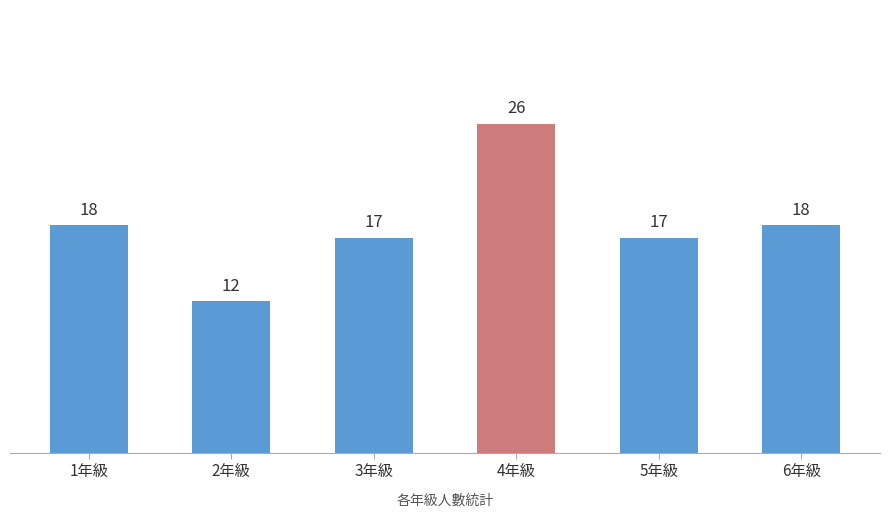

What is the label of the 2nd bar from the right?

5年級